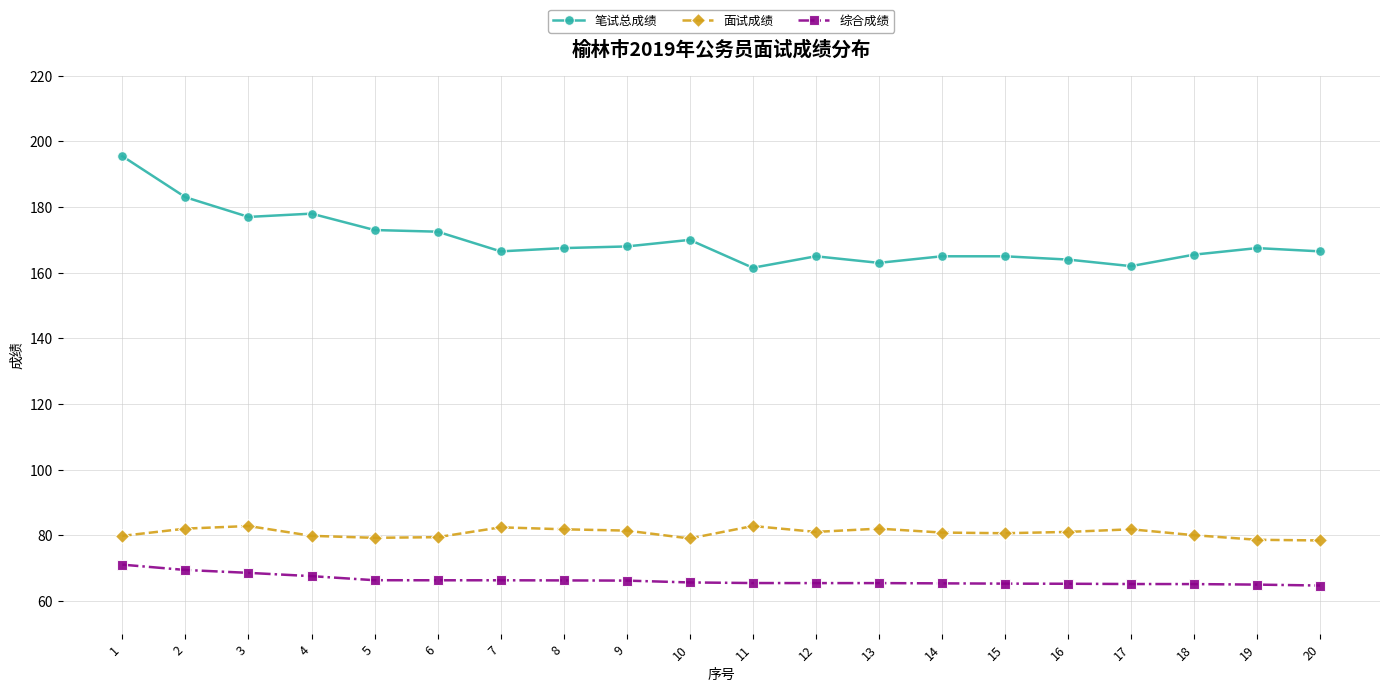

What is the difference between the highest and lowest values at 6?

106.2